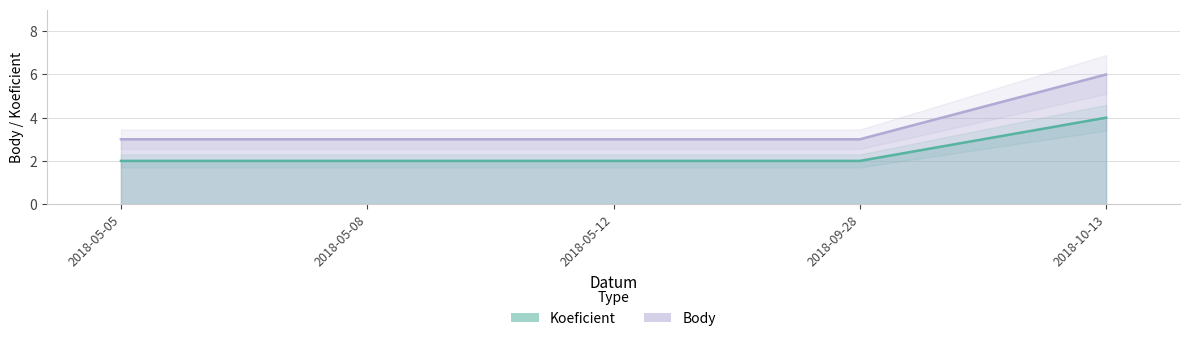

What is the sum of all Koeficient values?

12